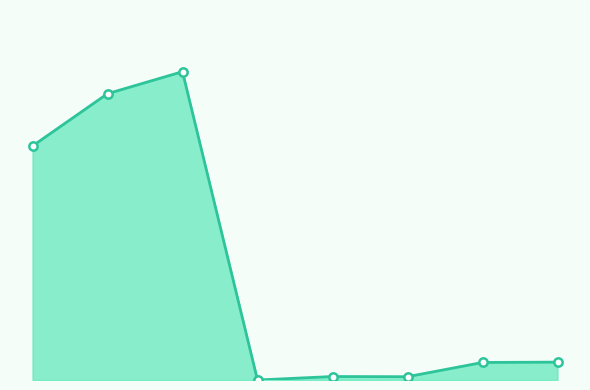

Does the chart display data point markers on the line(s)?

No